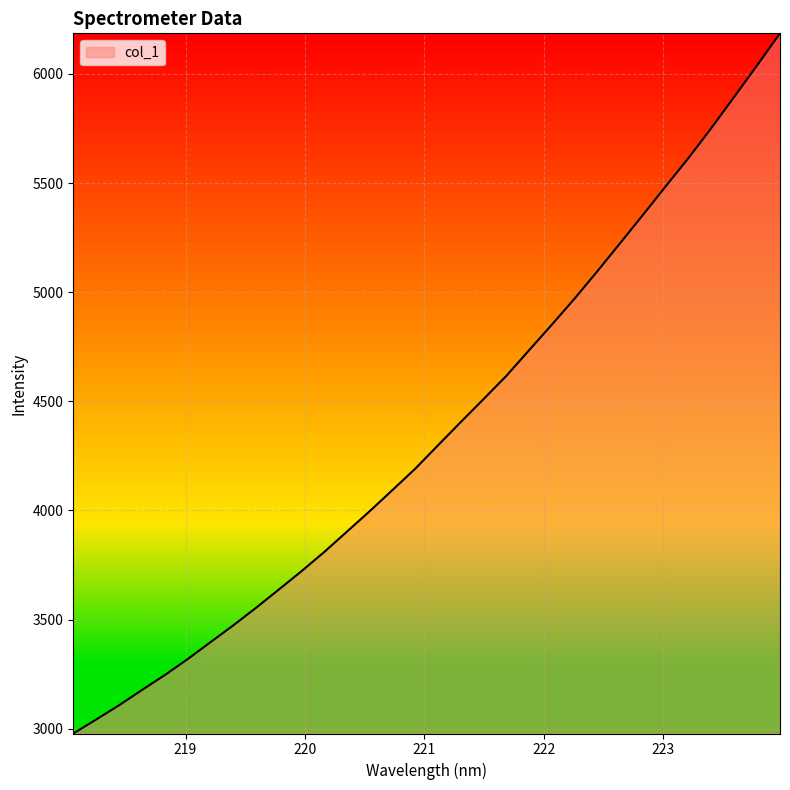

What is the difference between the second highest and second lowest values?

2997.9